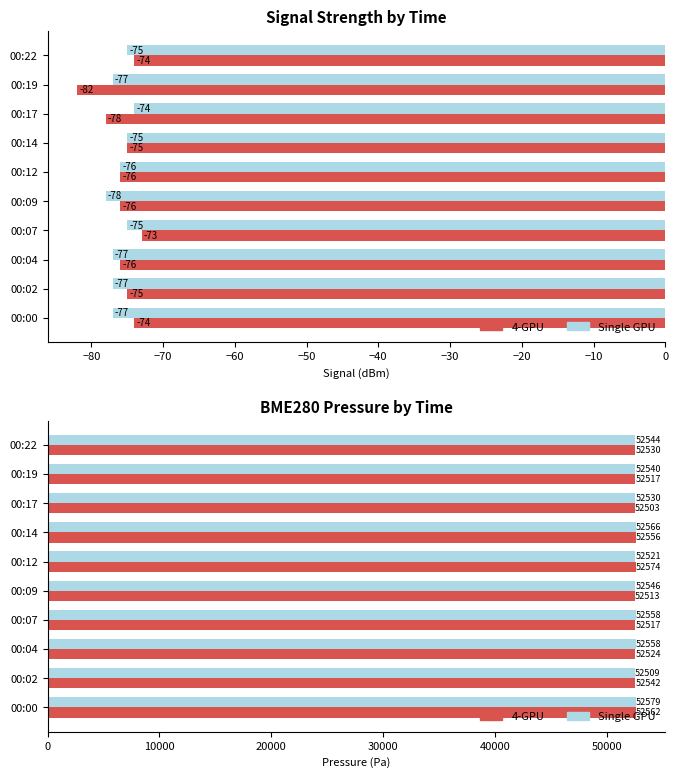

What is the maximum value shown in the chart?

52578.5